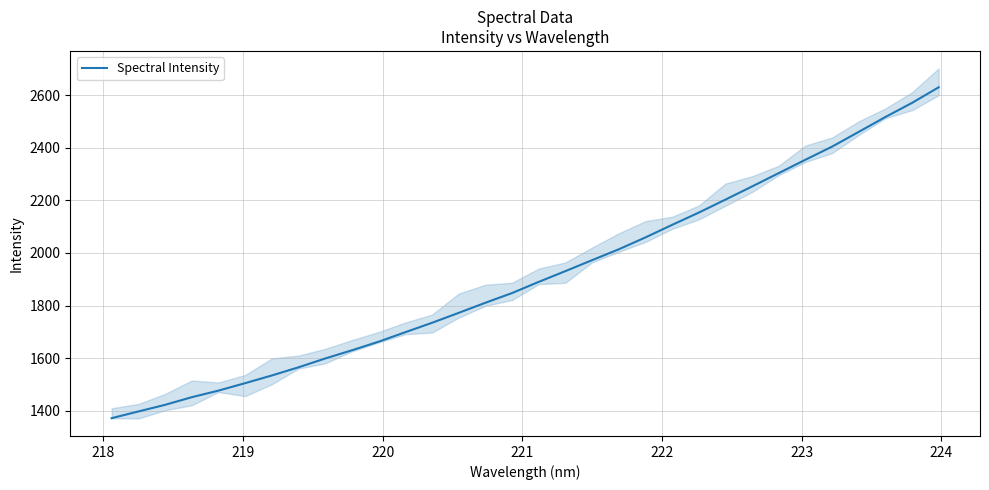

Reading left to right, extract all data points from this chart.

1371.2	1396.7	1421.9	1451.0	1476.1	1504.5	1533.8	1564.9	1598.4	1629.7	1662.3	1698.5	1734.2	1772.1	1810.5	1847.5	1890.0	1931.0	1972.7	2014.0	2059.2	2107.0	2153.7	2203.1	2253.2	2304.0	2354.9	2404.8	2460.9	2517.5	2571.3	2630.6